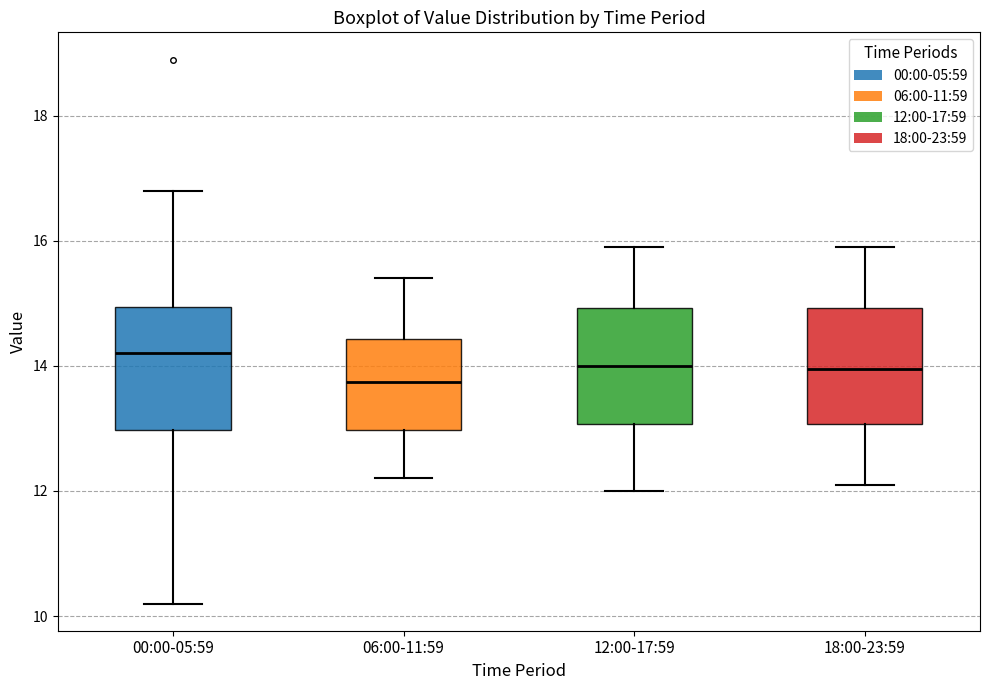

Reading left to right, transcribe this box plot: for each box, give where its median line is, the range the box spans, and where its two whiskers end, as read against the y-axis. The values are not printed on the chart, so give them approximately, as read against the axis.

00:00-05:59: median 14.2, box 13.0 to 15.0, whiskers 10.2 to 16.8
06:00-11:59: median 13.8, box 13.0 to 14.4, whiskers 12.2 to 15.4
12:00-17:59: median 14.0, box 13.0 to 15.0, whiskers 12.0 to 16.0
18:00-23:59: median 14.0, box 13.0 to 15.0, whiskers 12.2 to 16.0